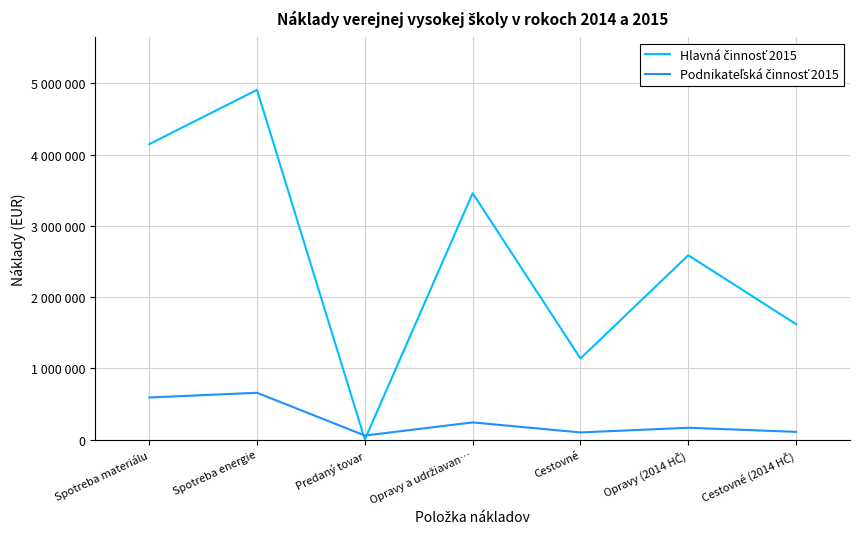

Reading right to left, list all the values displayed in this chart.

Hlavná činnosť 2015: Cestovné (2014 HČ)=1620226.6	Opravy (2014 HČ)=2587233.1	Cestovné=1138275.8	Opravy a udržiavan…=3458661.5	Predaný tovar=0.0	Spotreba energie=4910395.2	Spotreba materiálu=4147897.9
Podnikateľská činnosť 2015: Cestovné (2014 HČ)=107719.6	Opravy (2014 HČ)=165339.7	Cestovné=99600.1	Opravy a udržiavan…=240484.6	Predaný tovar=56025.9	Spotreba energie=656415.1	Spotreba materiálu=590395.2